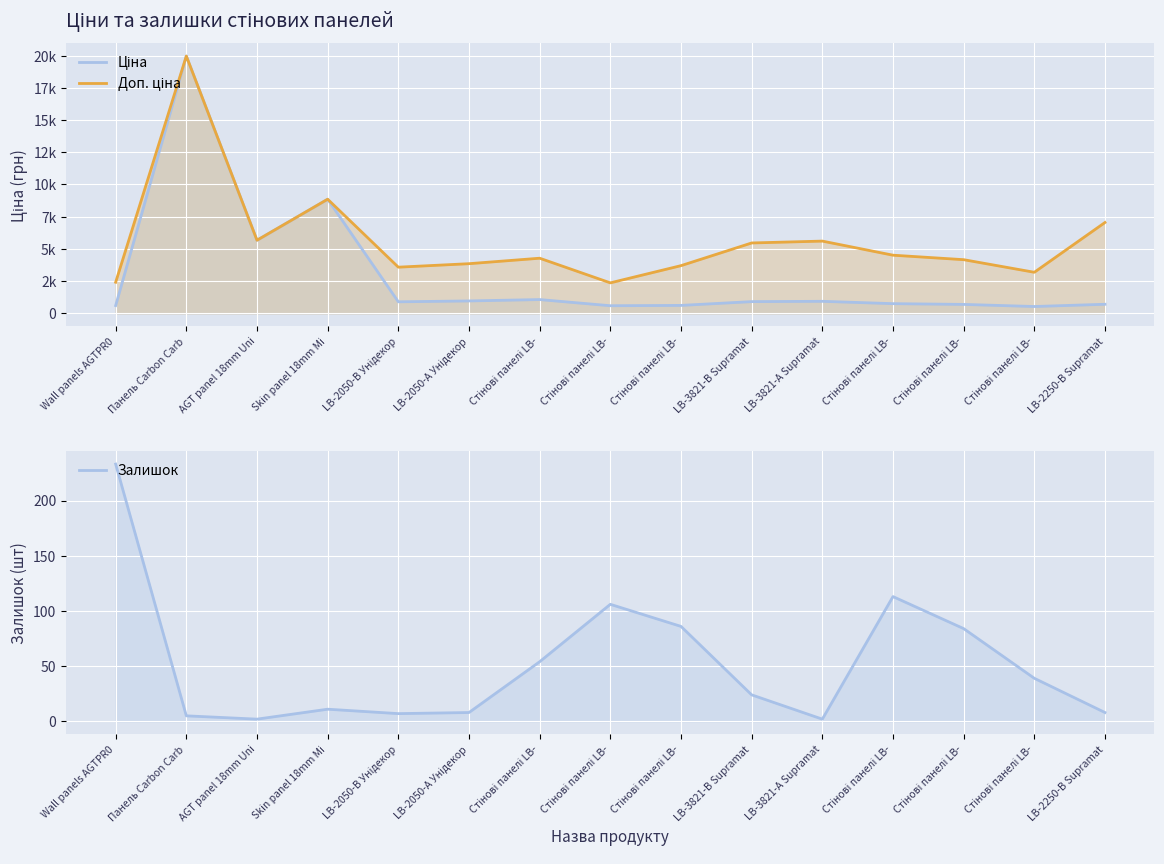

What are all the series names shown in the legend?

Ціна, Доп. ціна, Залишок